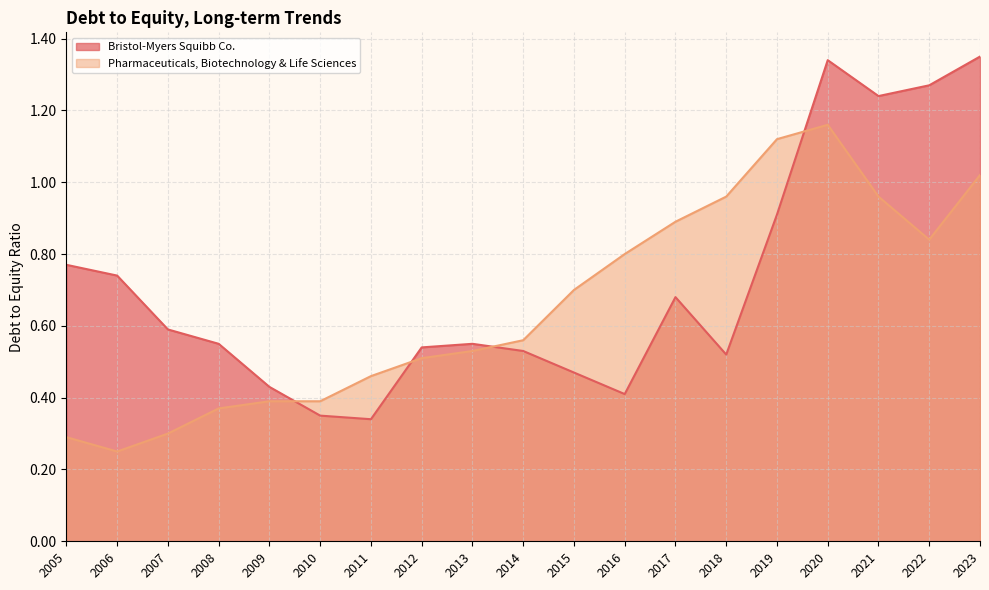

Between 2006 and 2023, which series saw the biggest shift?

Pharmaceuticals, Biotechnology & Life Sciences